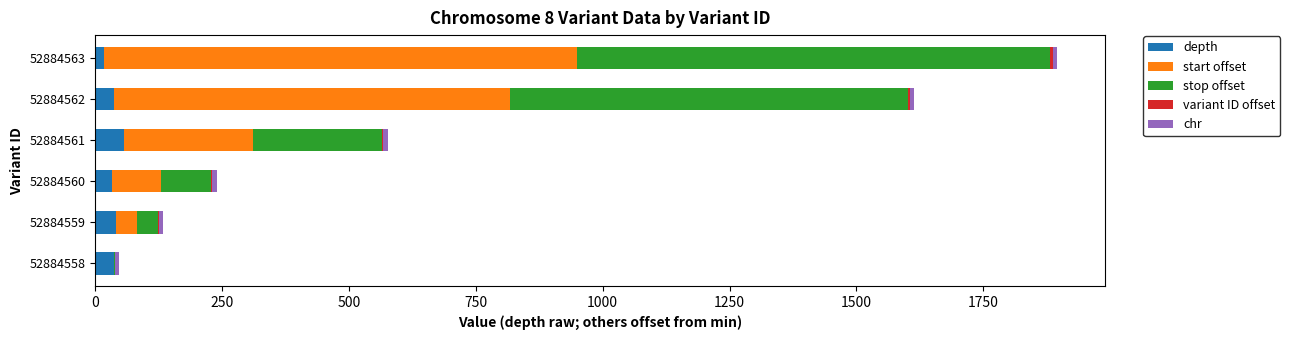

What is the maximum value for depth?

56